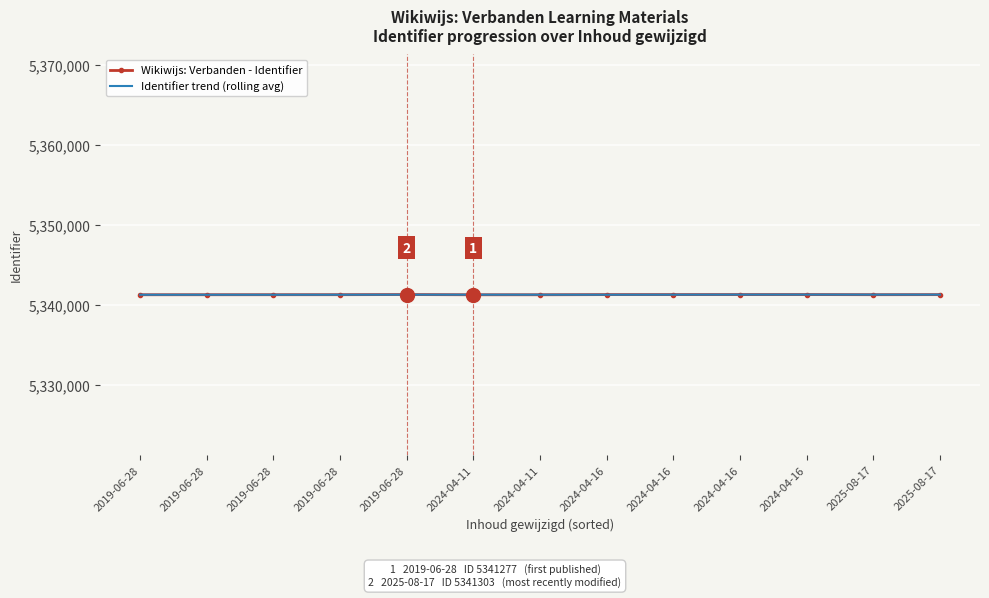

What is the sum of the Wikiwijs: Verbanden - Identifier values at 2025-08-17 and 2025-08-17?

10682580.0